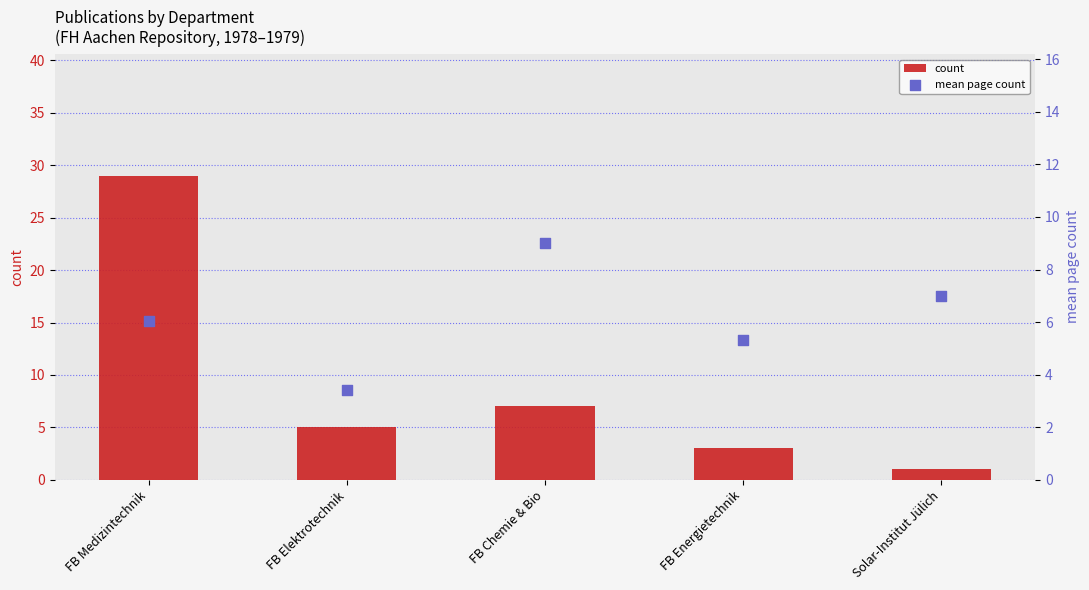

What is the total value across all series at FB Elektrotechnik?

8.4